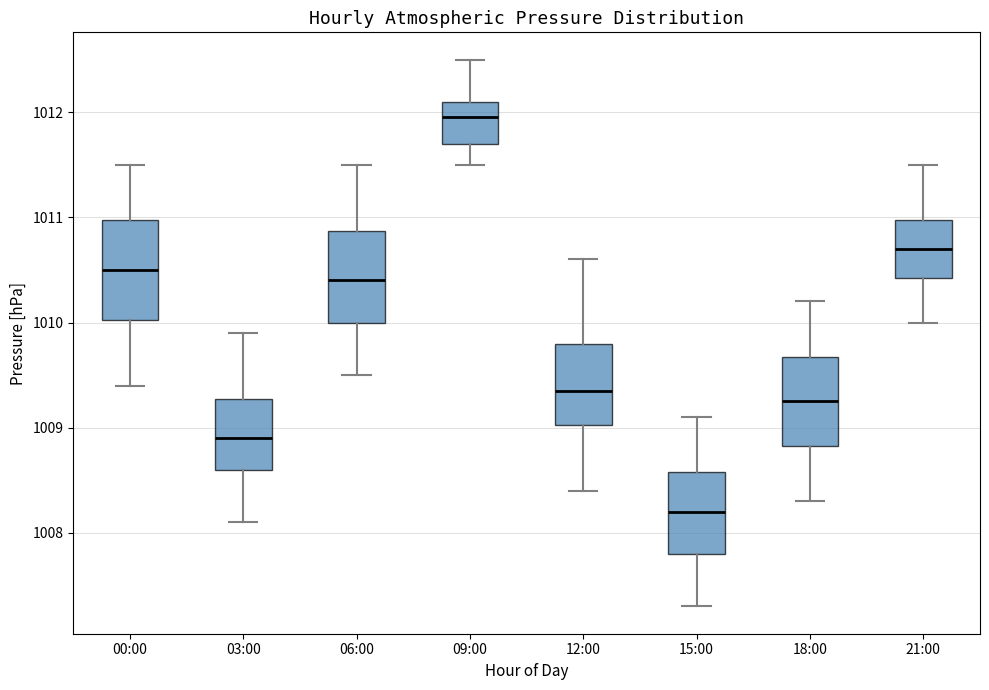

Which box's median line is the lowest?

15:00